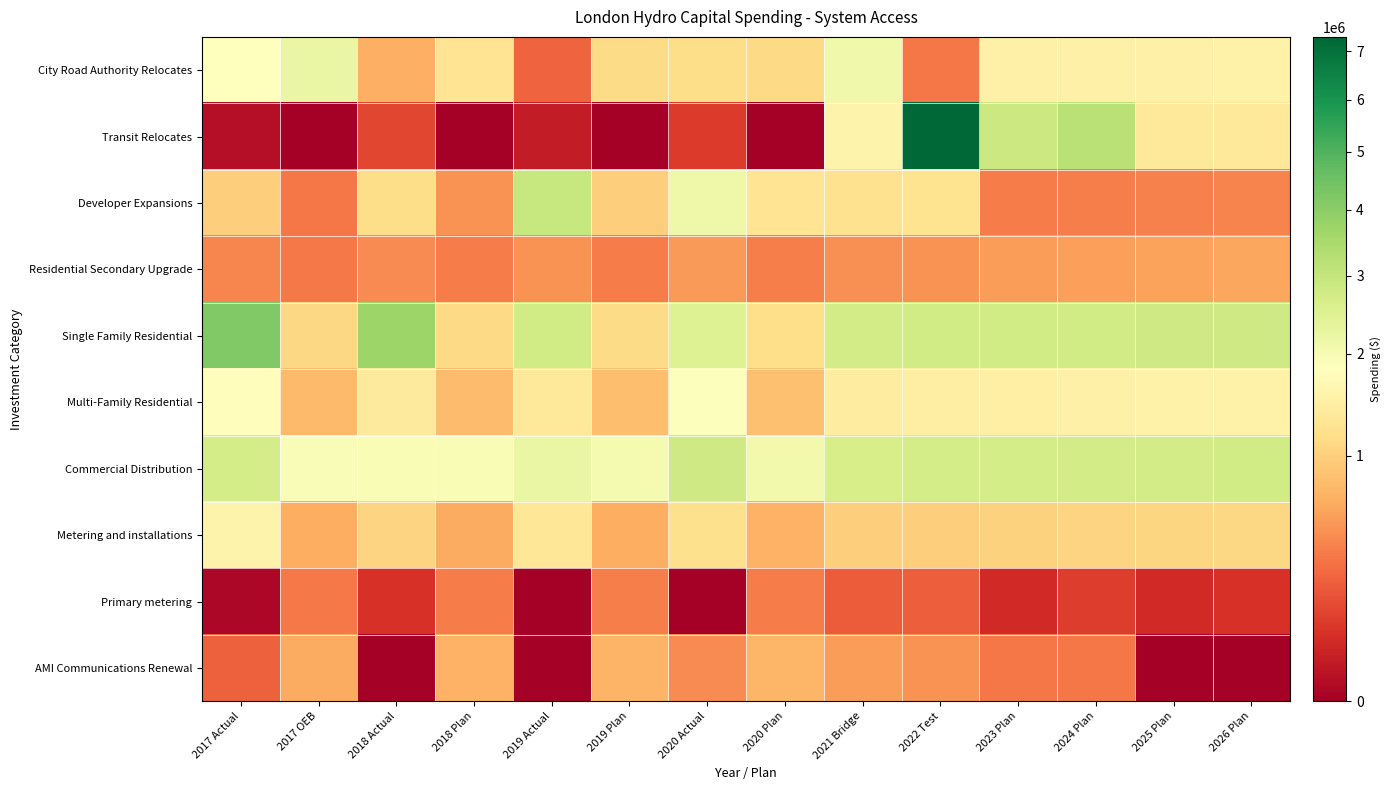

Between 2018 Actual and 2019 Actual, which series saw the biggest shift?

Developer Expansions